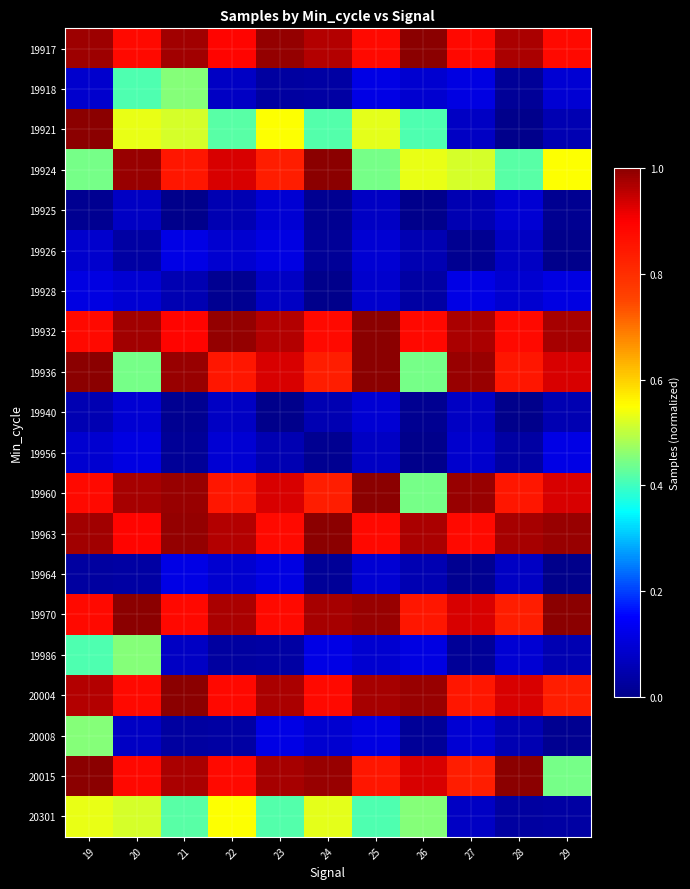

What is the maximum value shown in the chart?

1.0